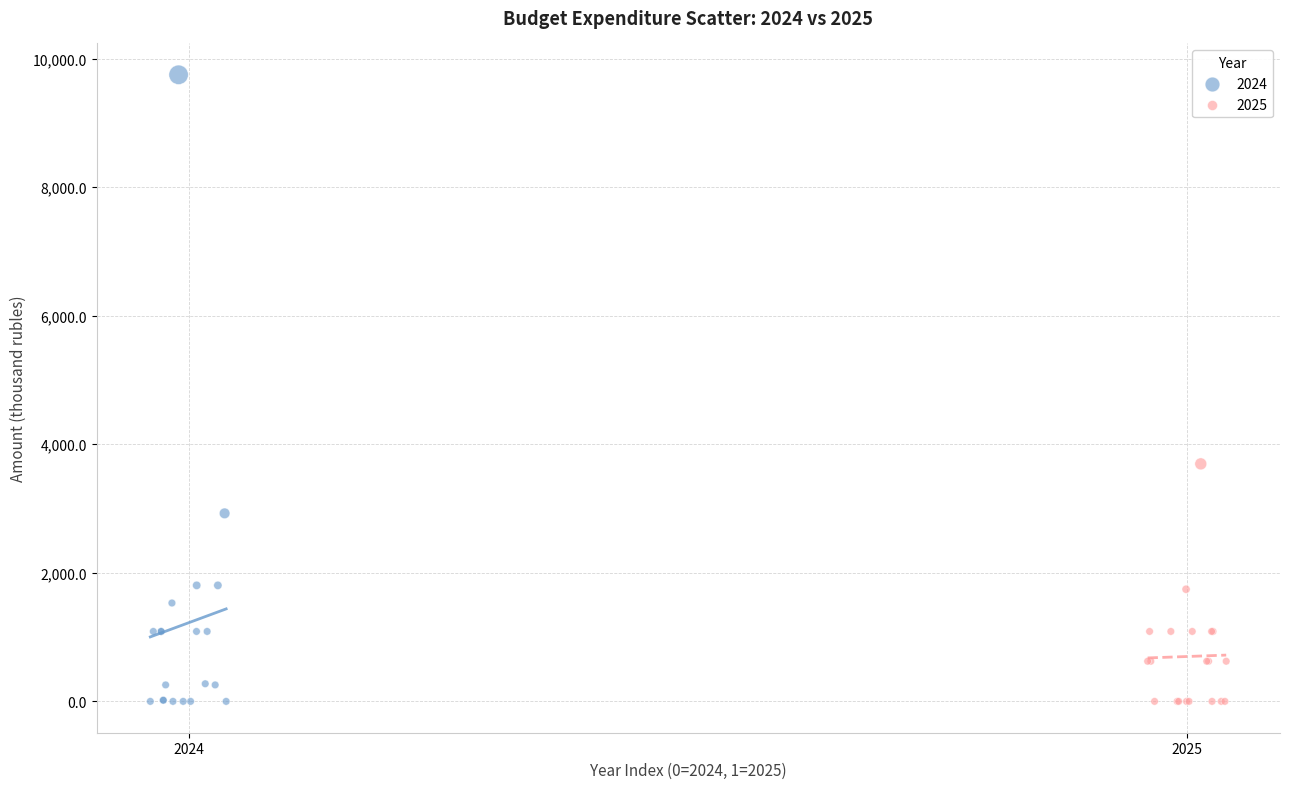

Which series contains the highest Y value?

2024